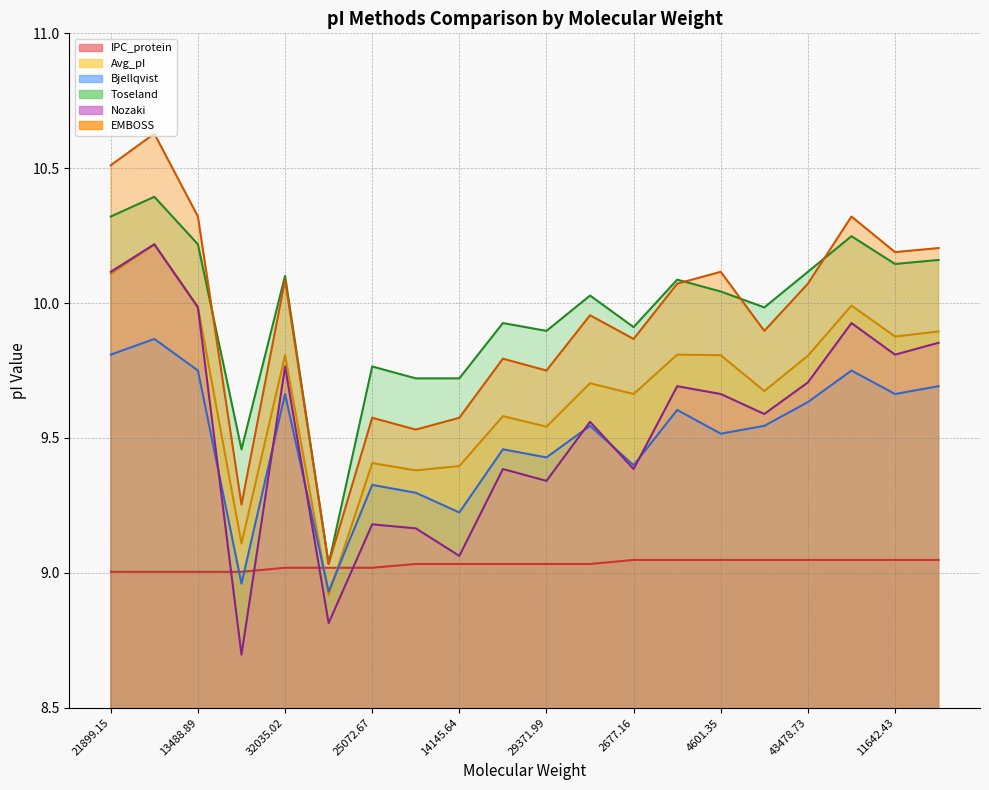

What are all the series names shown in the legend?

IPC_protein, Avg_pI, Bjellqvist, Toseland, Nozaki, EMBOSS